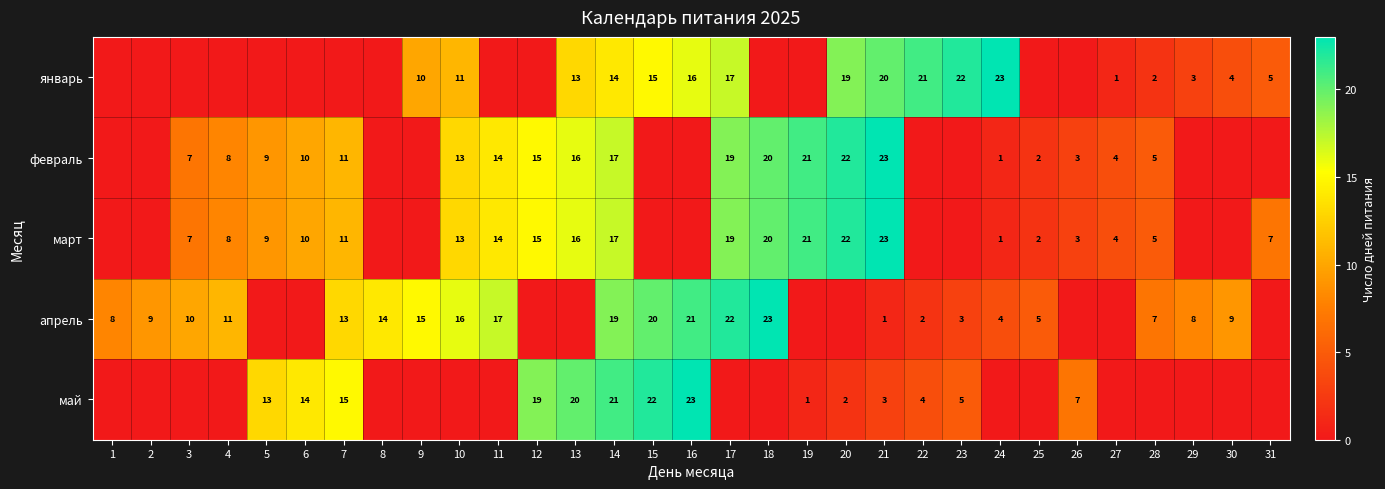

At which category is the sum across all series the highest?

14